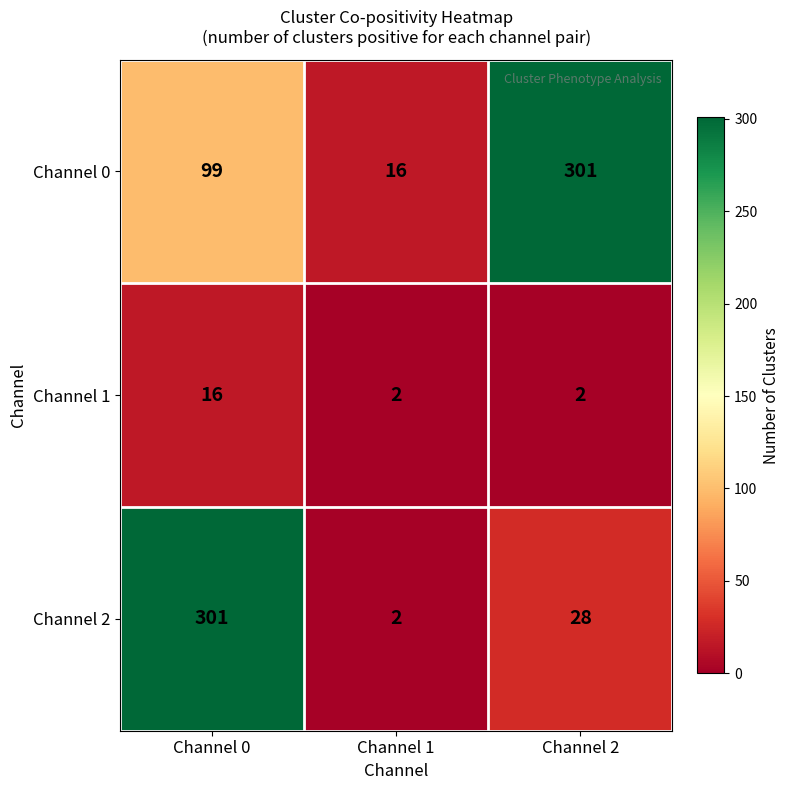

What value does the Channel 2 series have at Channel 0?

301